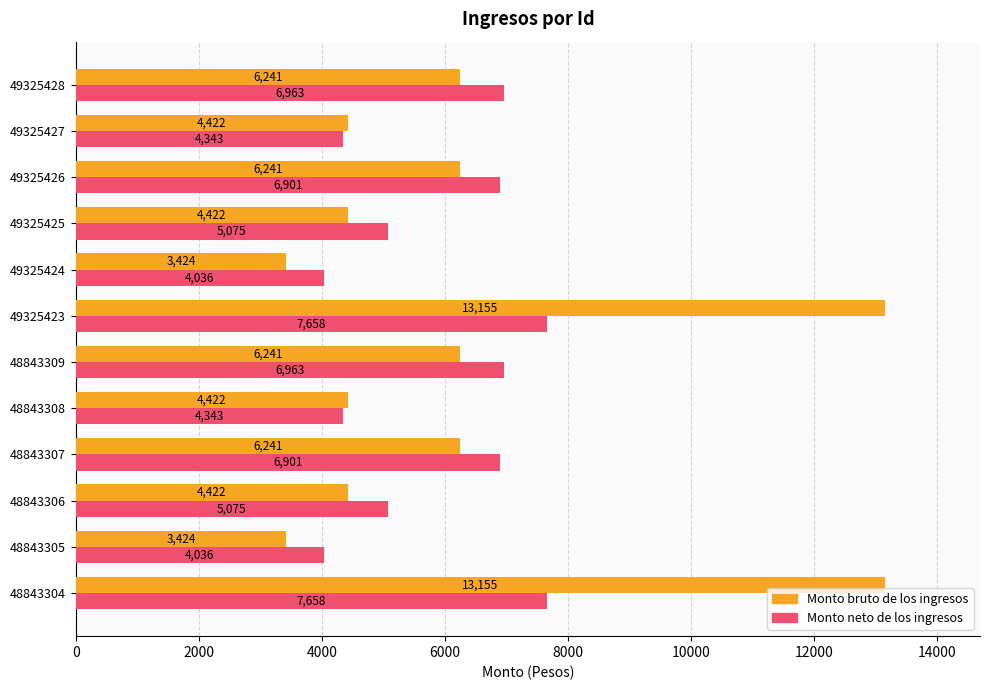

What is the approximate value of Monto neto de los ingresos at 49325427, to the nearest 10?

4340